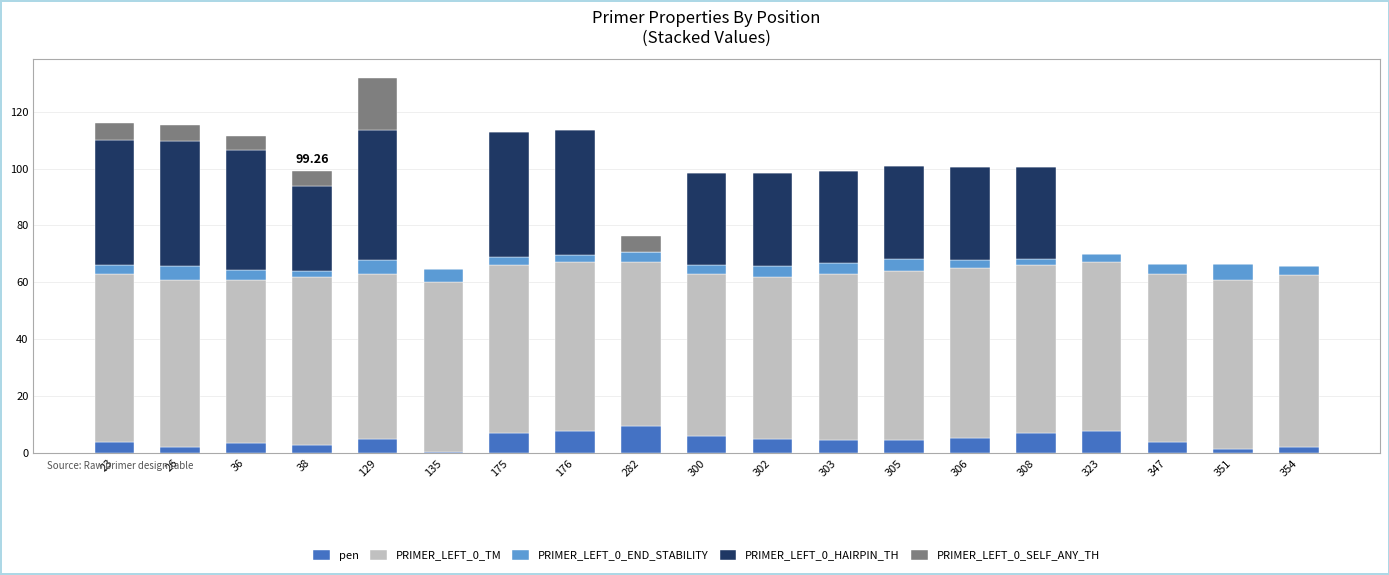

What is the total value across all series at 36?

111.6